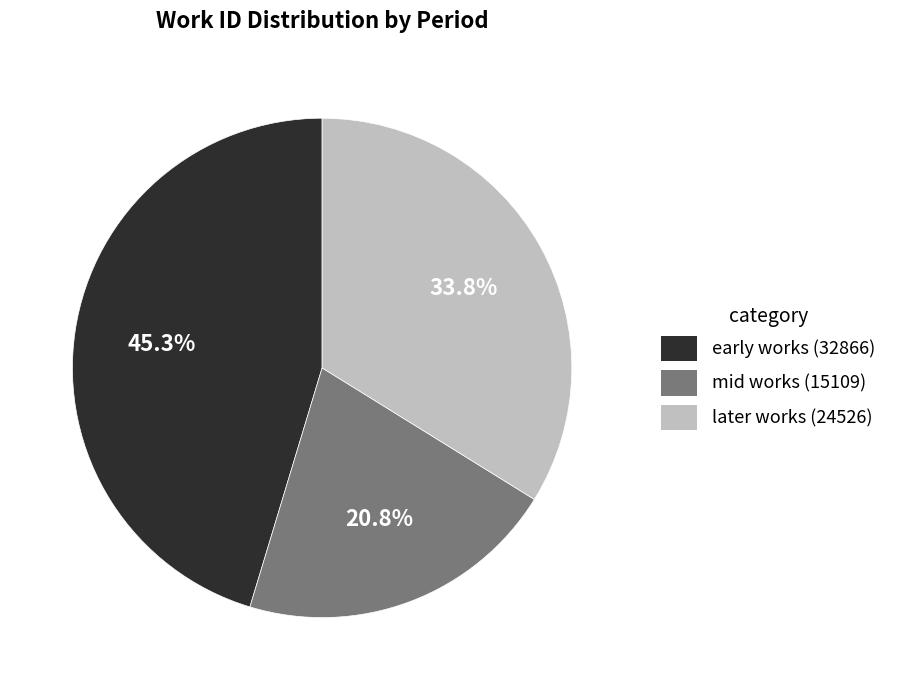

Is there any slice that represents more than half of the pie?

No